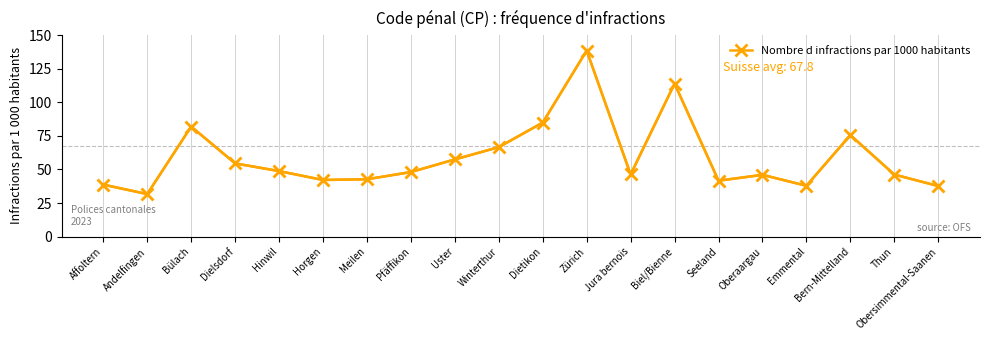

Approximately how many times larger is the value at Dielsdorf compared to Biel/Bienne?

0.5